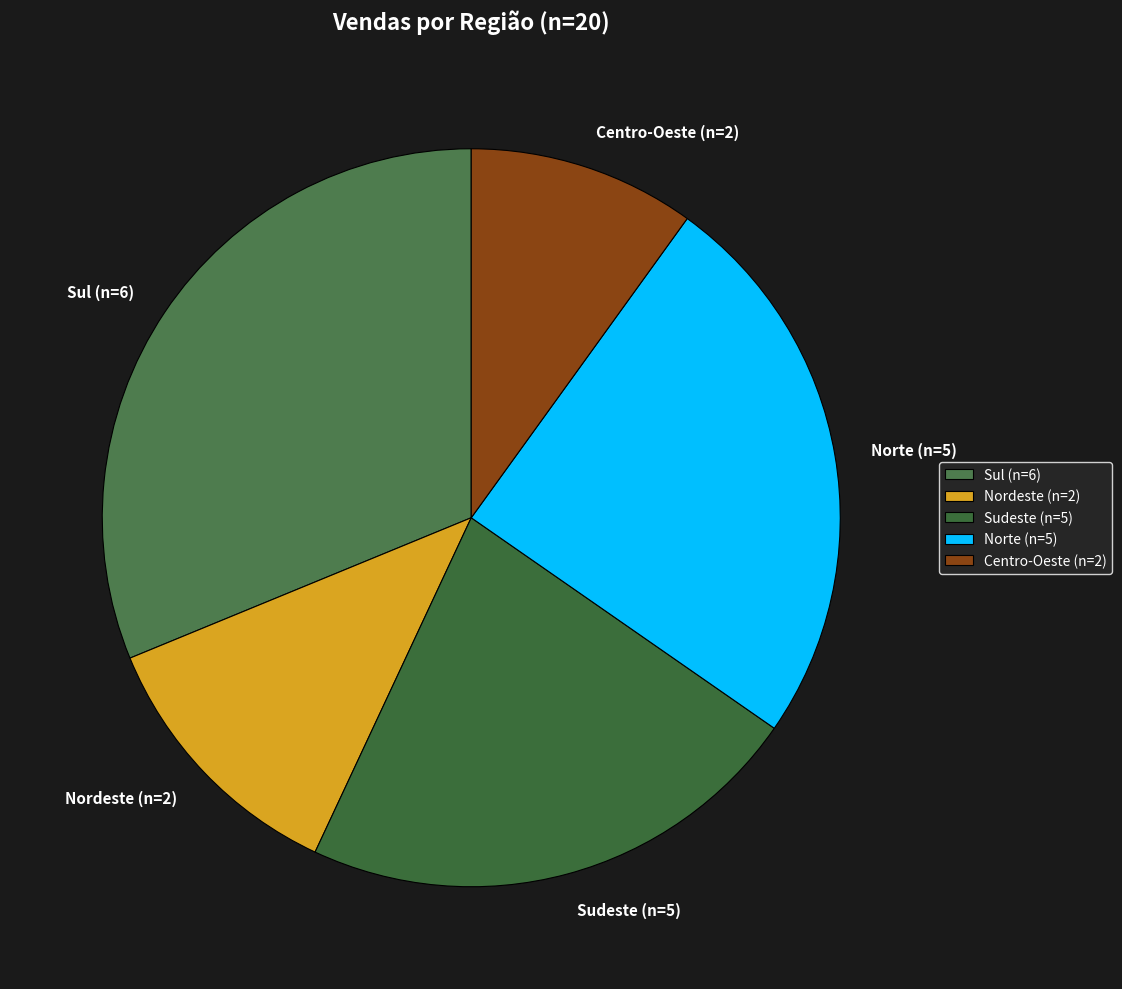

Do Sul (n=6) and Sudeste (n=5) together represent more than half of the pie?

Yes